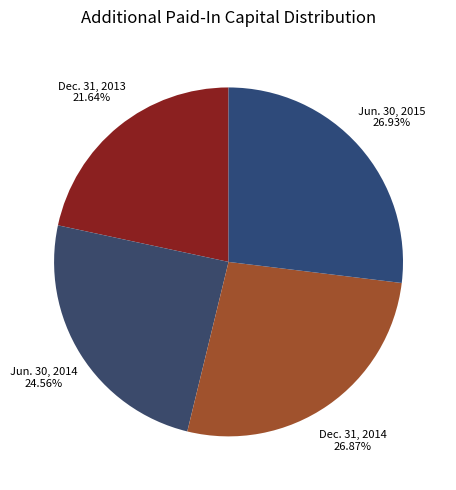

Count the number of slices in the pie.

4